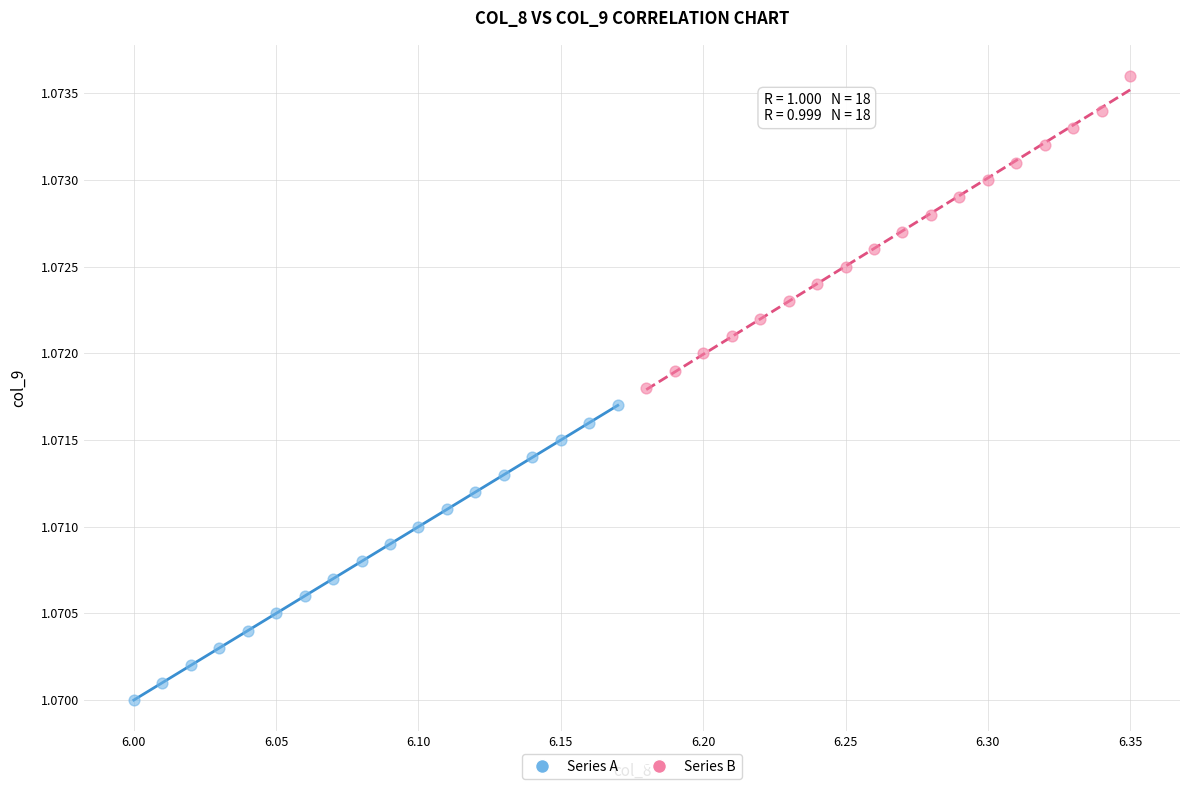

Which series has the widest spread of Y values?

Series B